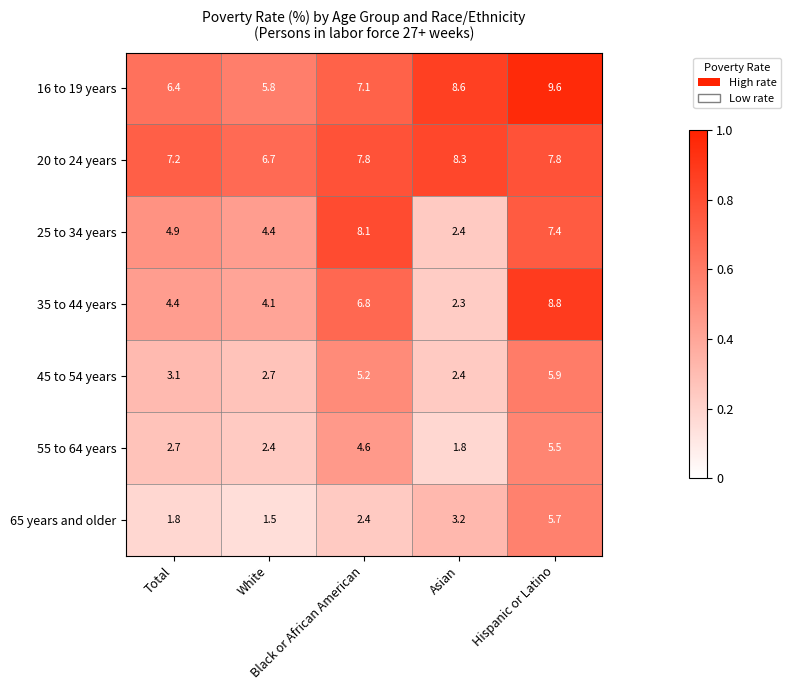

At how many categories does at least one series exceed 6?

5